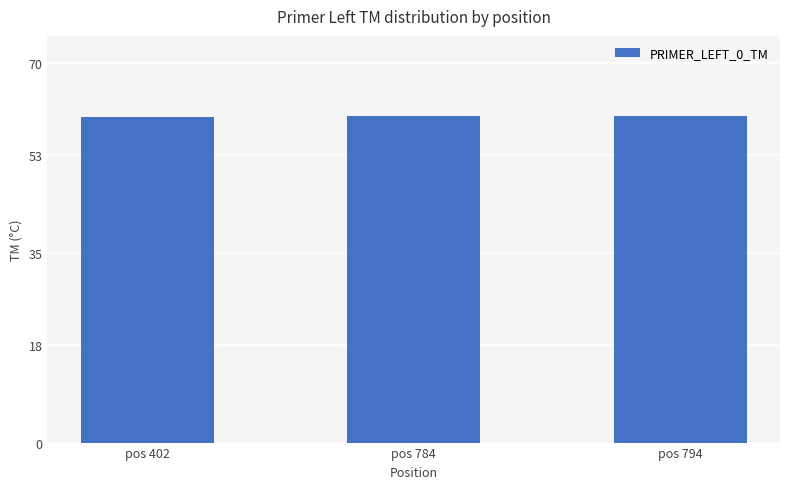

What is the value of the 2nd bar from the left?

60.2